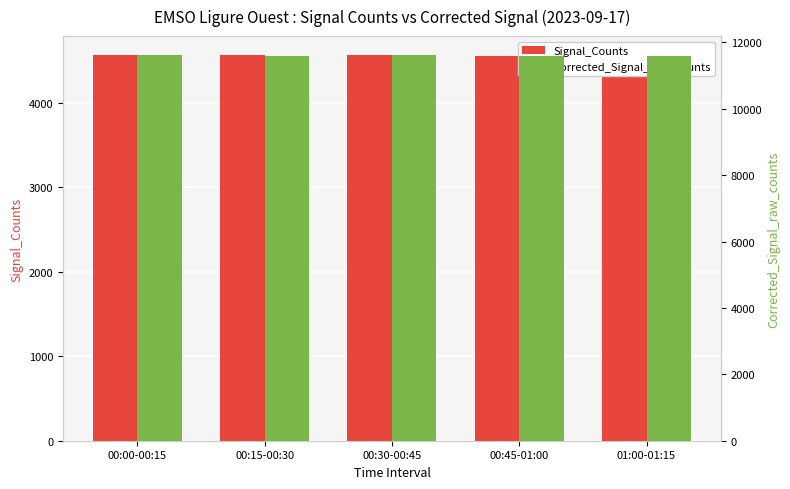

Which series changed the most between 00:00-00:15 and 00:45-01:00?

Corrected_Signal_raw_counts